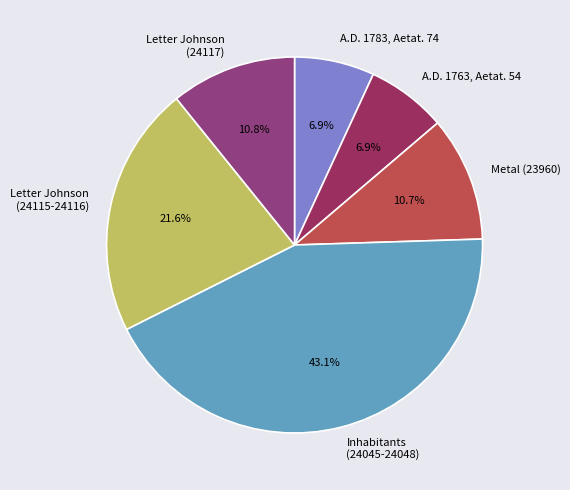

Between Inhabitants (24045-24048) and A.D. 1783, Aetat. 74, which is larger?

Inhabitants (24045-24048)